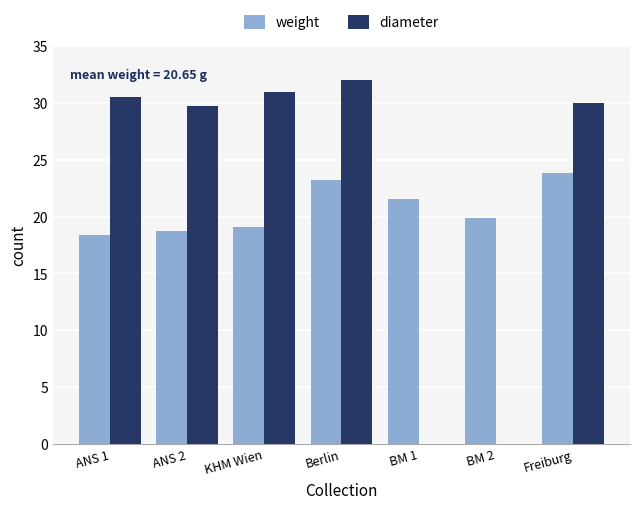

Which category has the highest value across all series?

Berlin